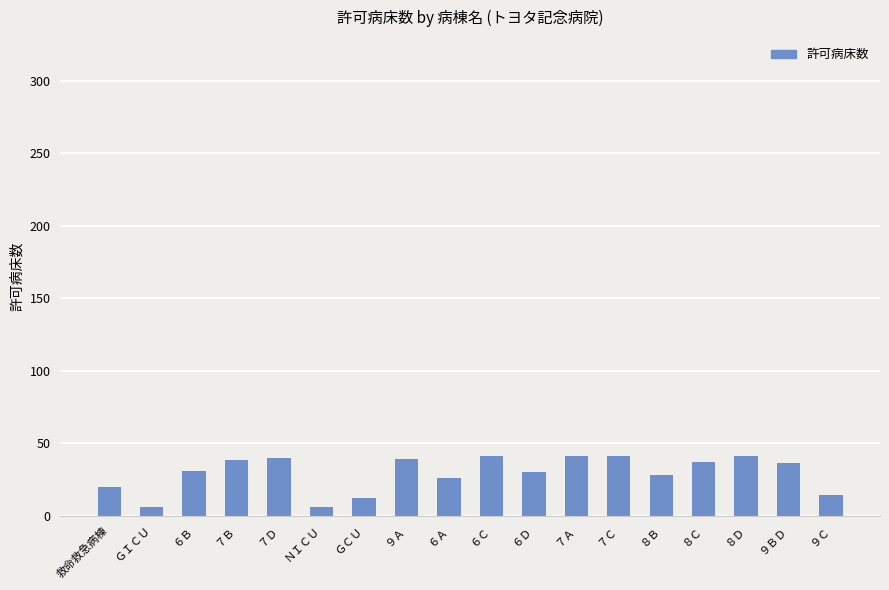

At which label does the data first exceed 36?

７Ｂ